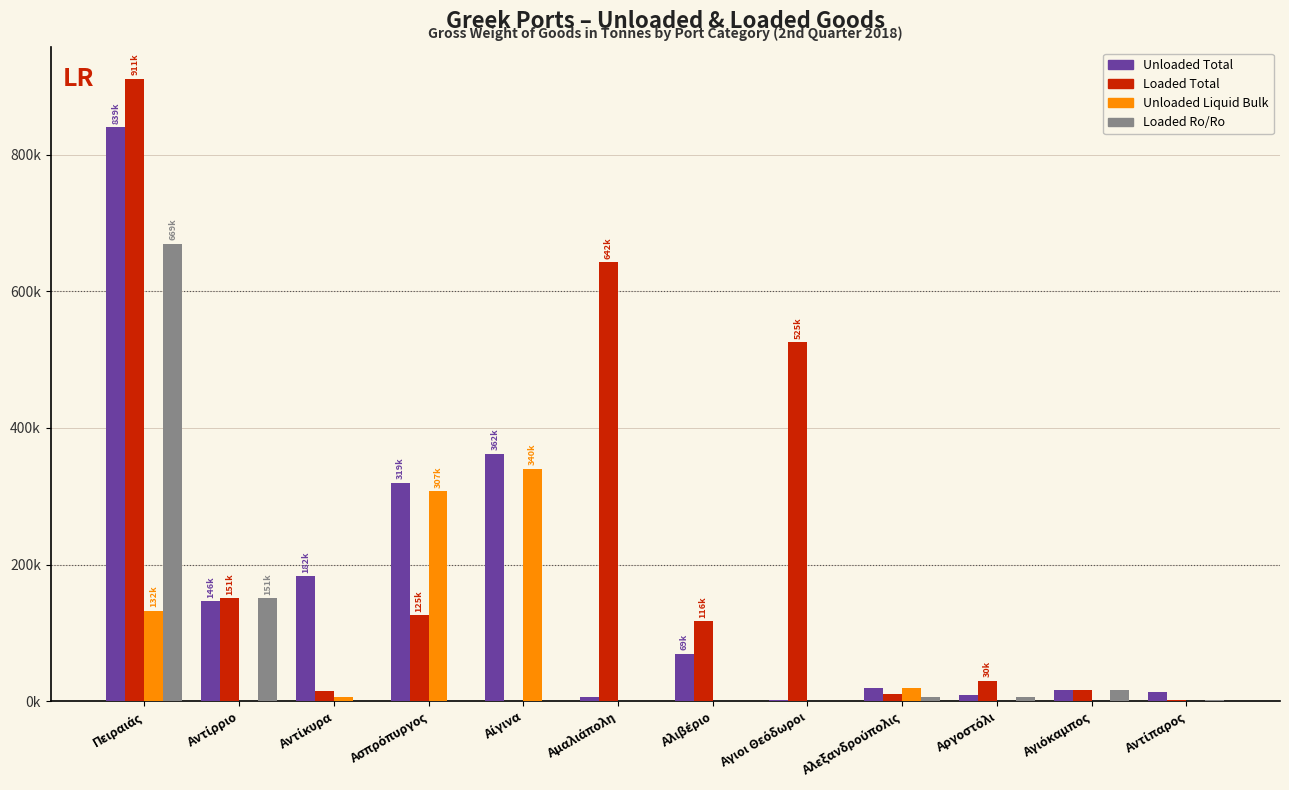

What is the label of the 1st bar from the left?

Πειραιάς